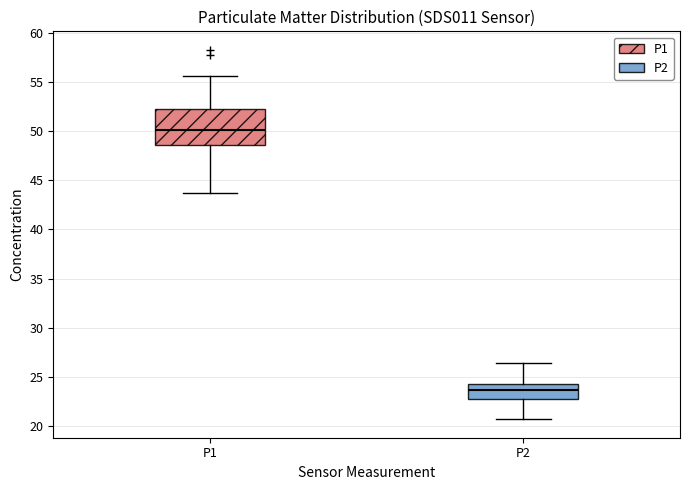

Which box's median line is the highest?

P1